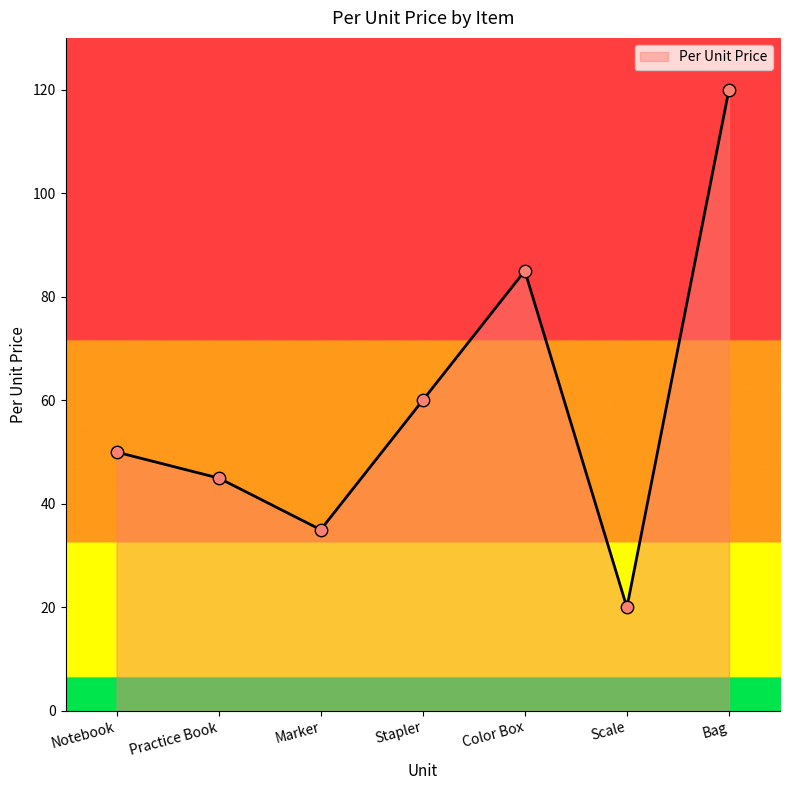

Approximately how many times larger is the value at Bag compared to Notebook?

2.4